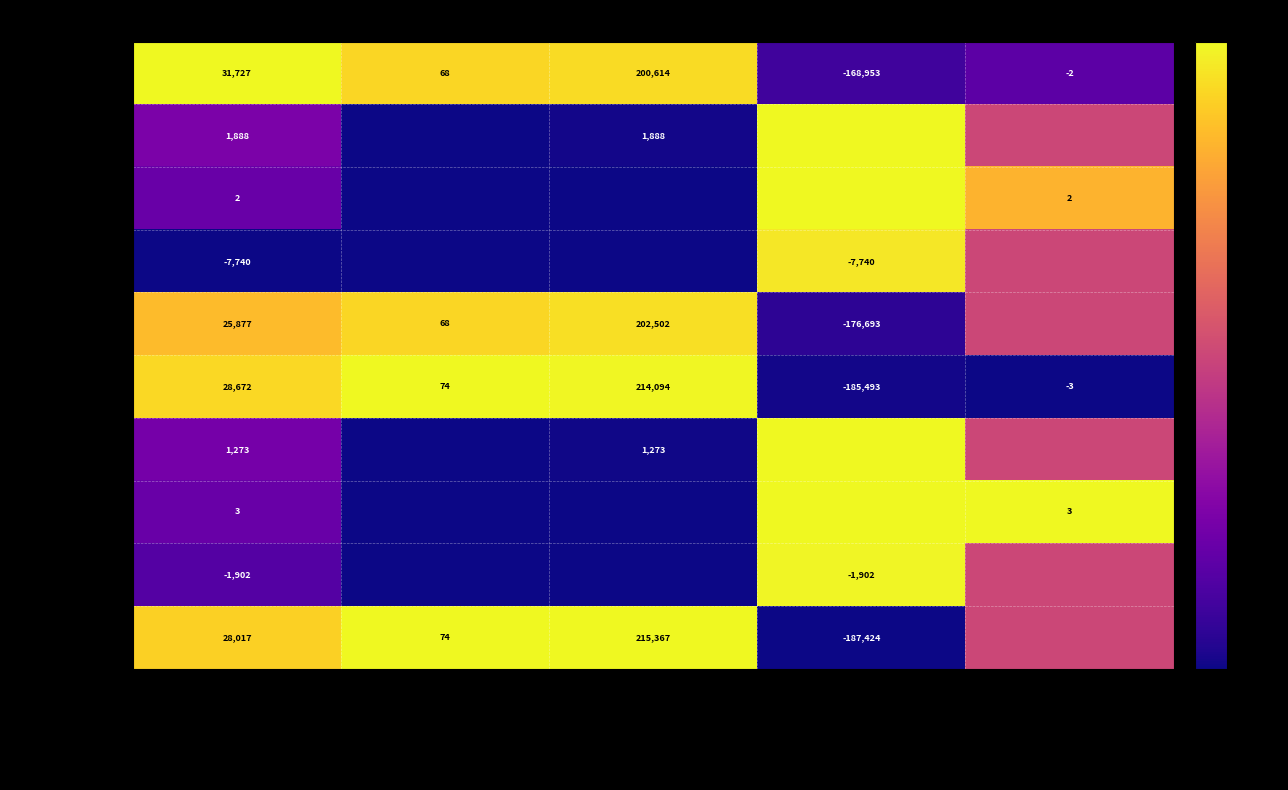

The value of Trans. Adj. (Q1 2022) at Total is 2.0. True or false?

True